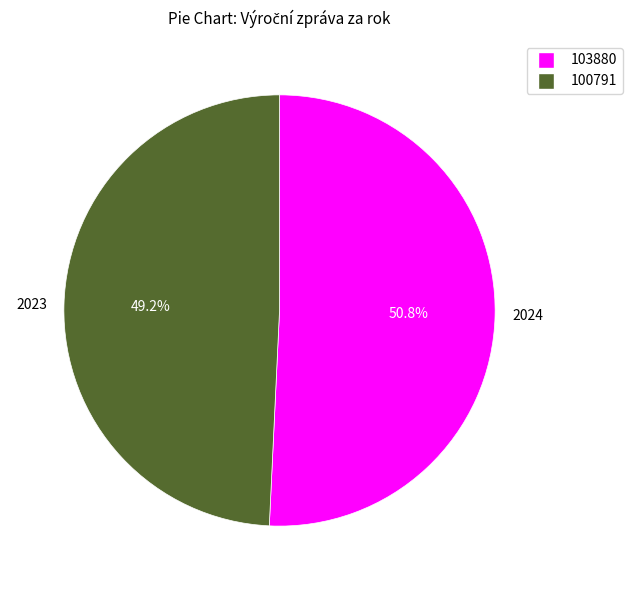

Does any single category account for the majority?

Yes